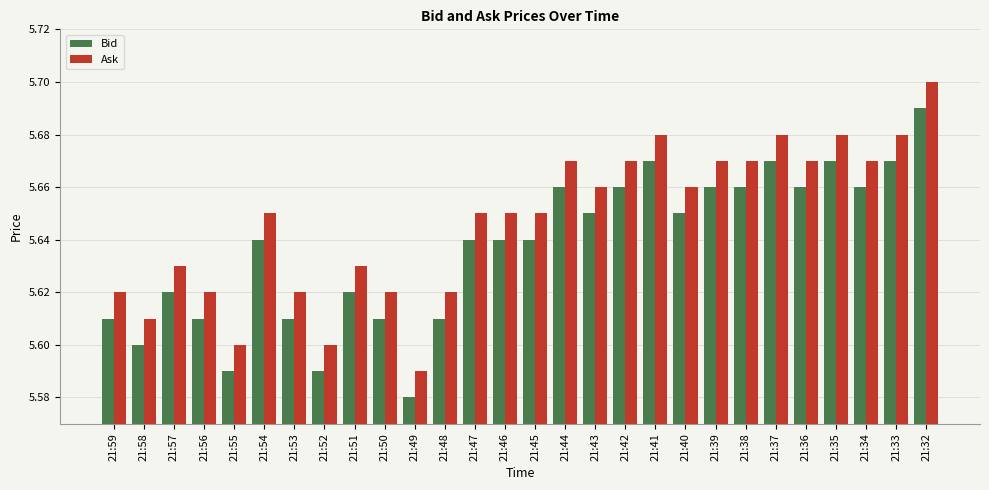

What is the total value across all series at 21:52?

11.2